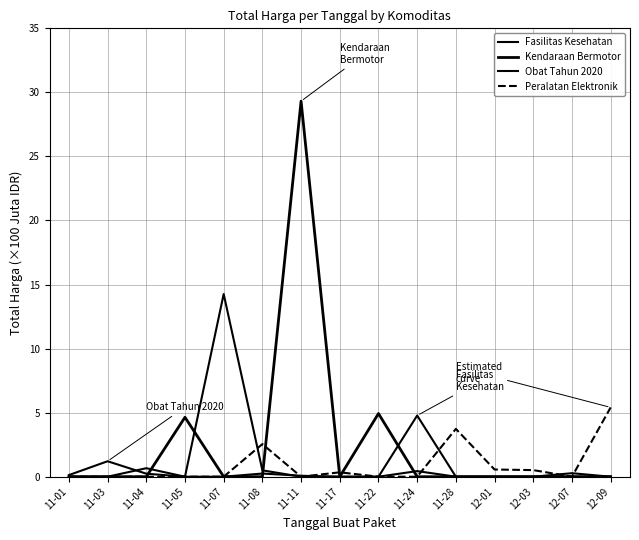

Between 11-01 and 11-05, which series saw the biggest shift?

Kendaraan Bermotor